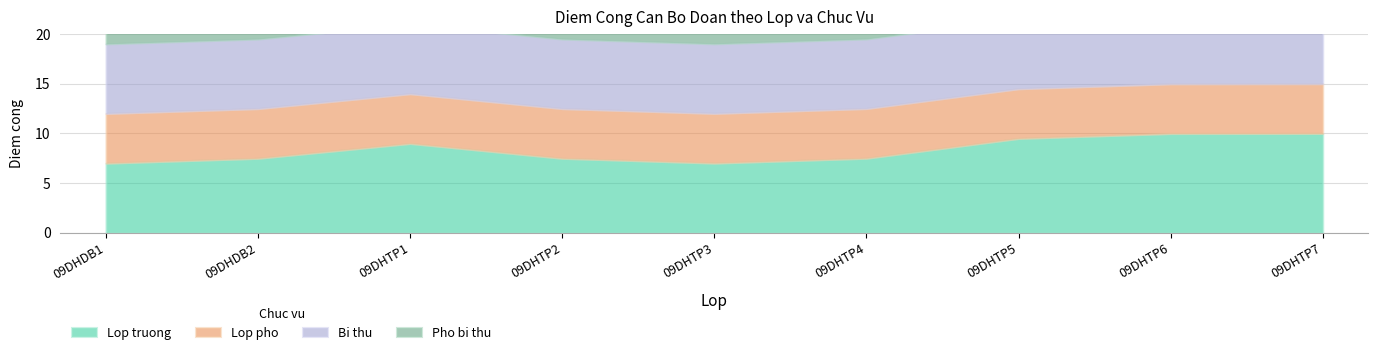

True or false: Lop pho and Bi thu intersect in this chart.

False